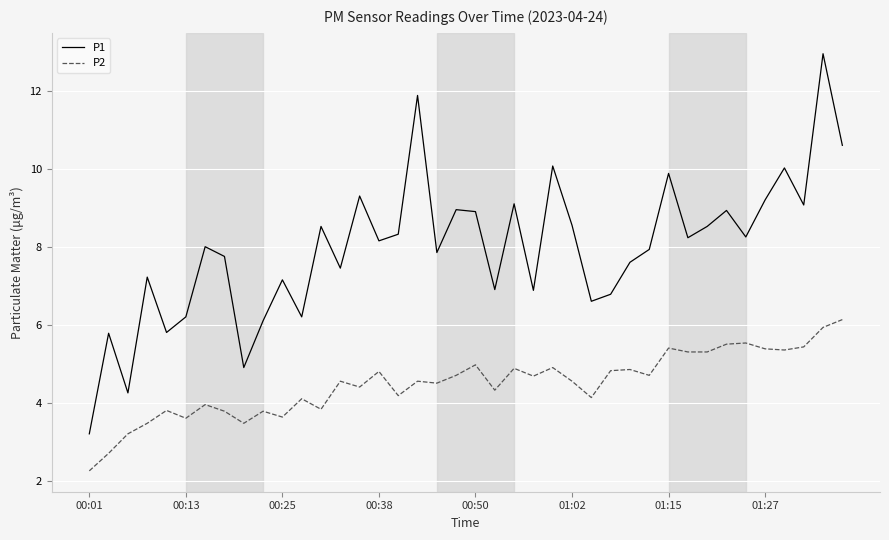

List the series in order of their overall mean, highest first.

P1, P2